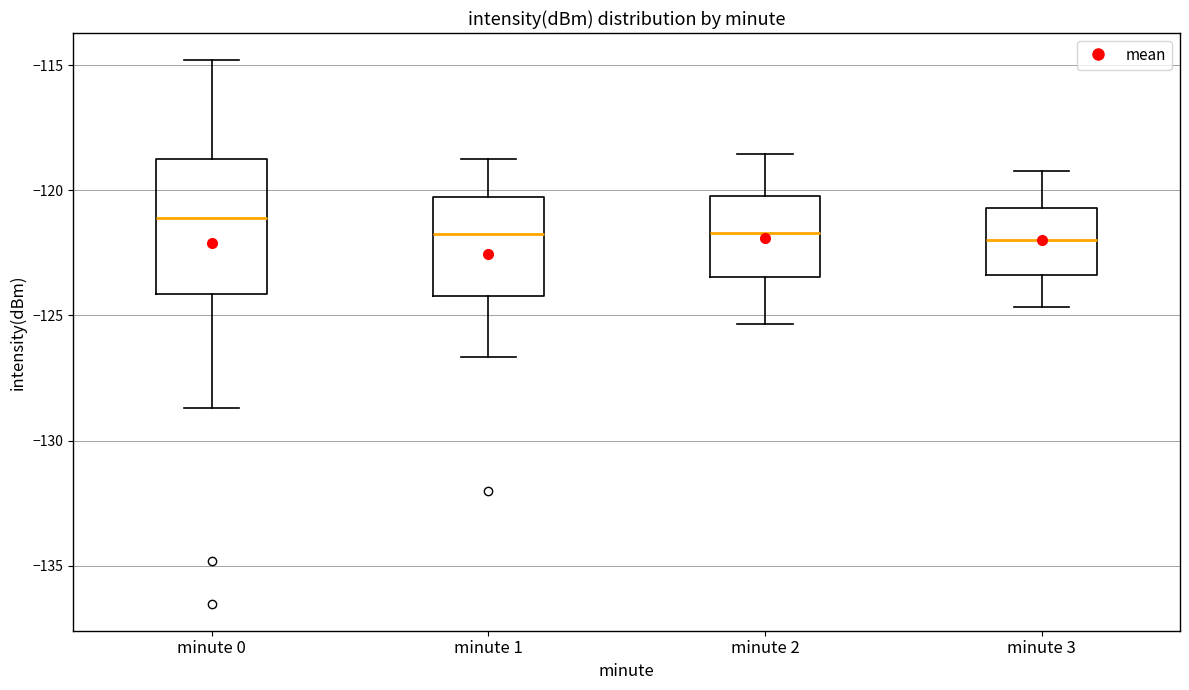

Reading left to right, transcribe this box plot: for each box, give where its median line is, the range the box spans, and where its two whiskers end, as read against the y-axis. The values are not printed on the chart, so give them approximately, as read against the axis.

minute 0: median -121.0, box -124.0 to -119.0, whiskers -128.5 to -115.0
minute 1: median -122.0, box -124.0 to -120.5, whiskers -126.5 to -119.0
minute 2: median -121.5, box -123.5 to -120.0, whiskers -125.5 to -118.5
minute 3: median -122.0, box -123.5 to -120.5, whiskers -124.5 to -119.0